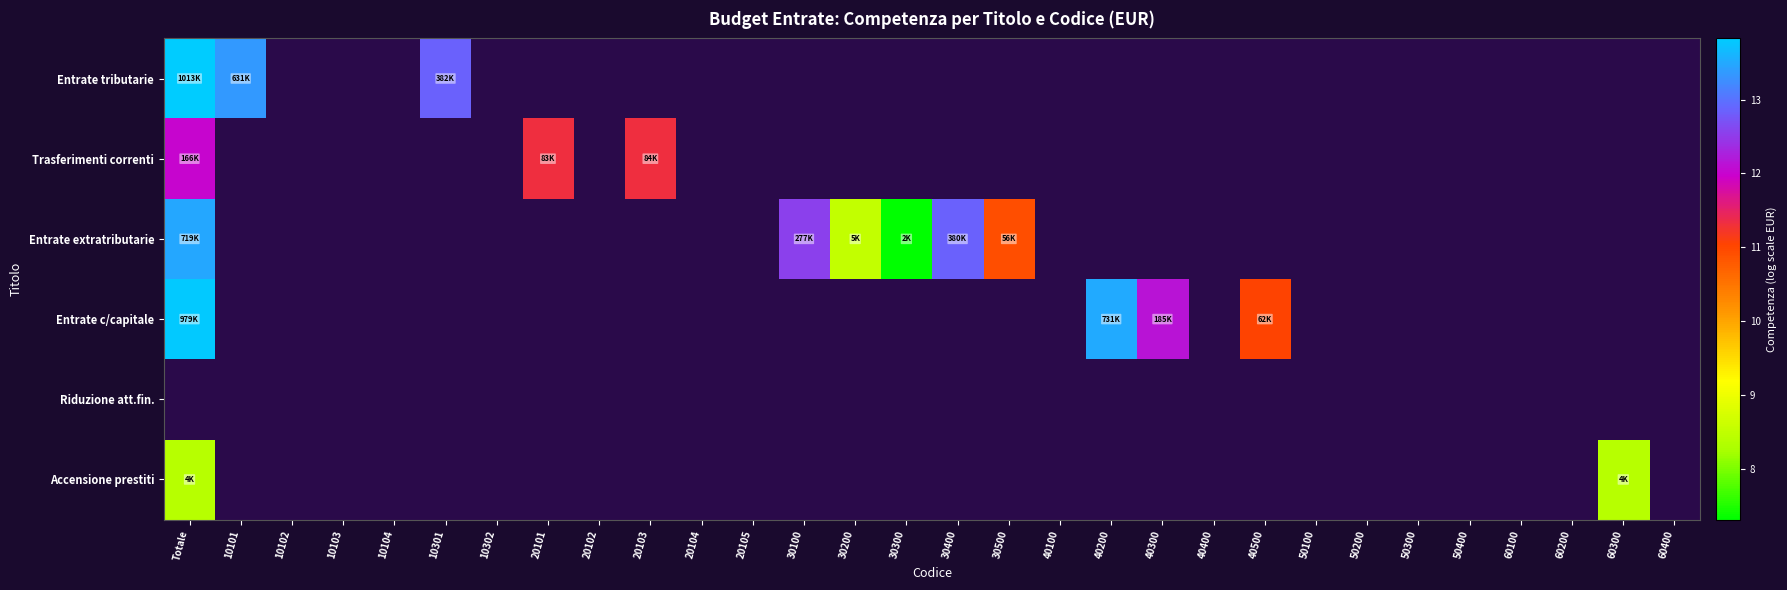

How many categories are shown in the chart?

30